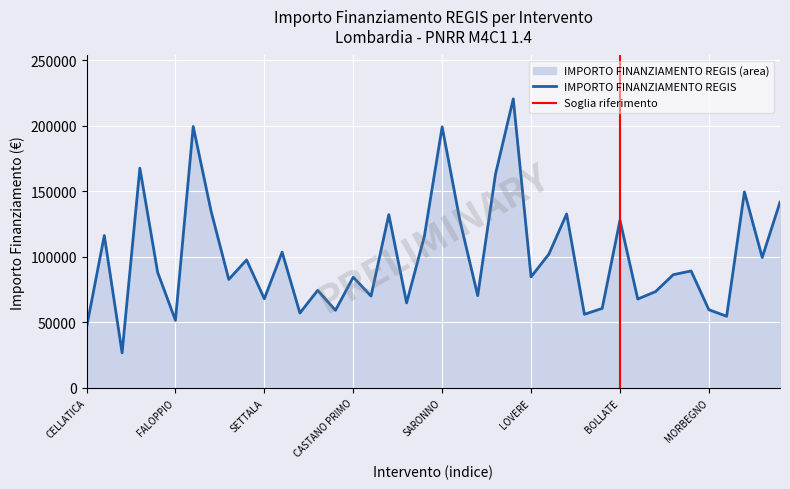

What is the ratio of the value at SESTO SAN GIOVANNI to the value at MONZA?

0.9